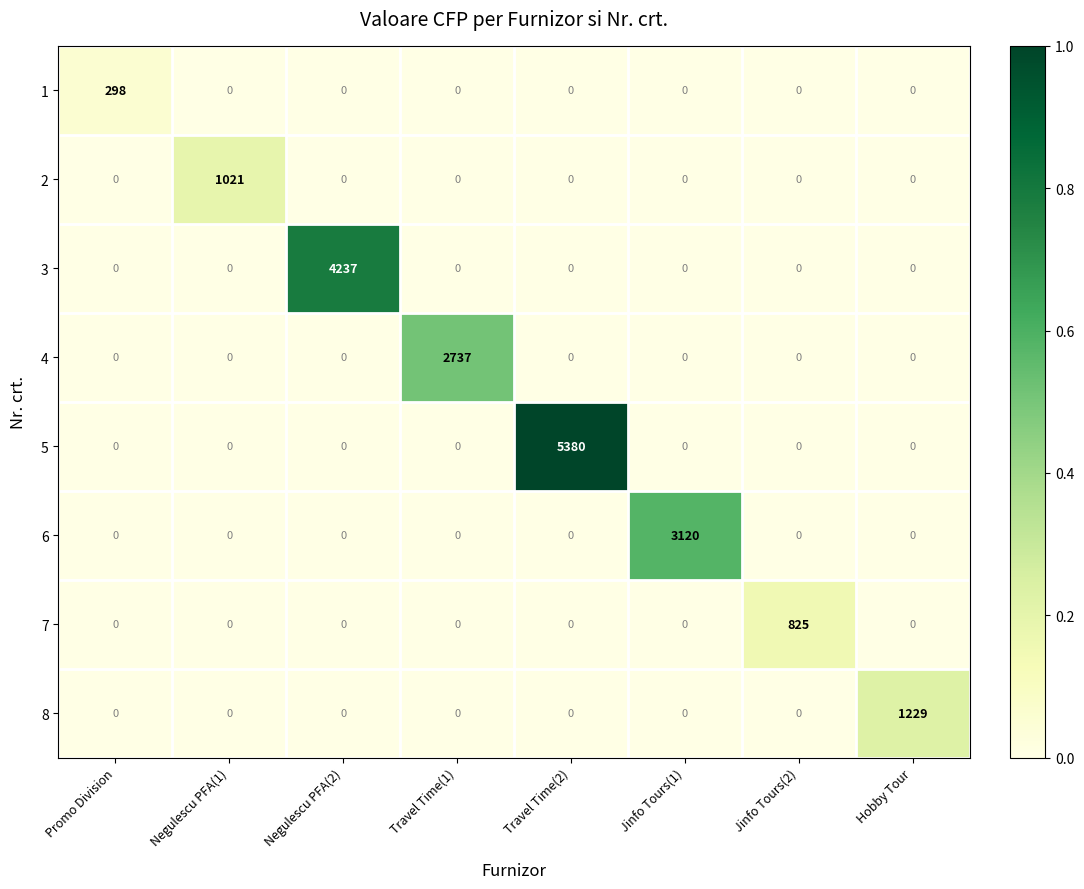

Which series changed the most between Travel Time(1) and Hobby Tour?

4